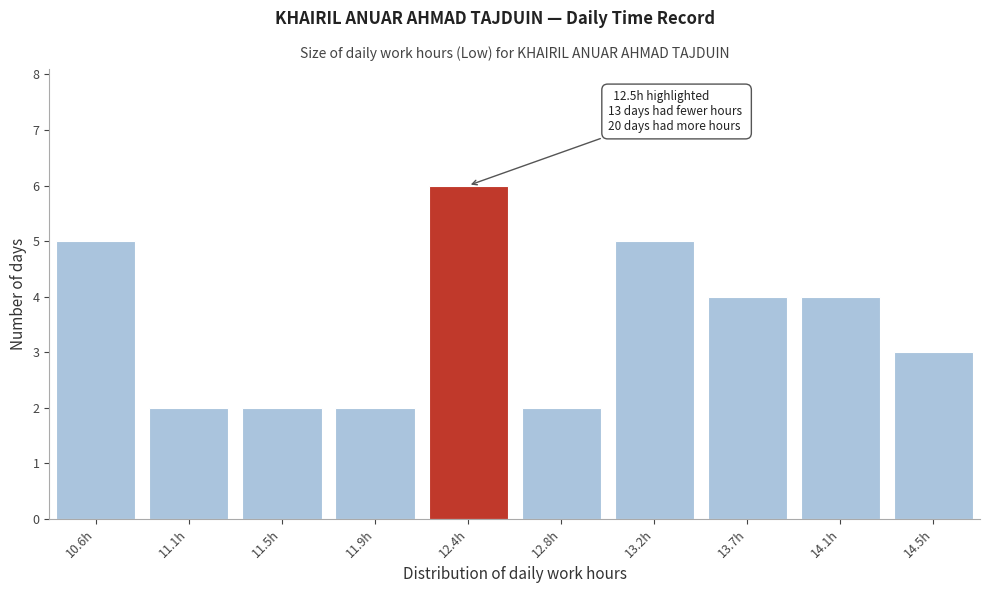

Reading left to right, extract all data points from this chart.

5	2	2	2	6	2	5	4	4	3